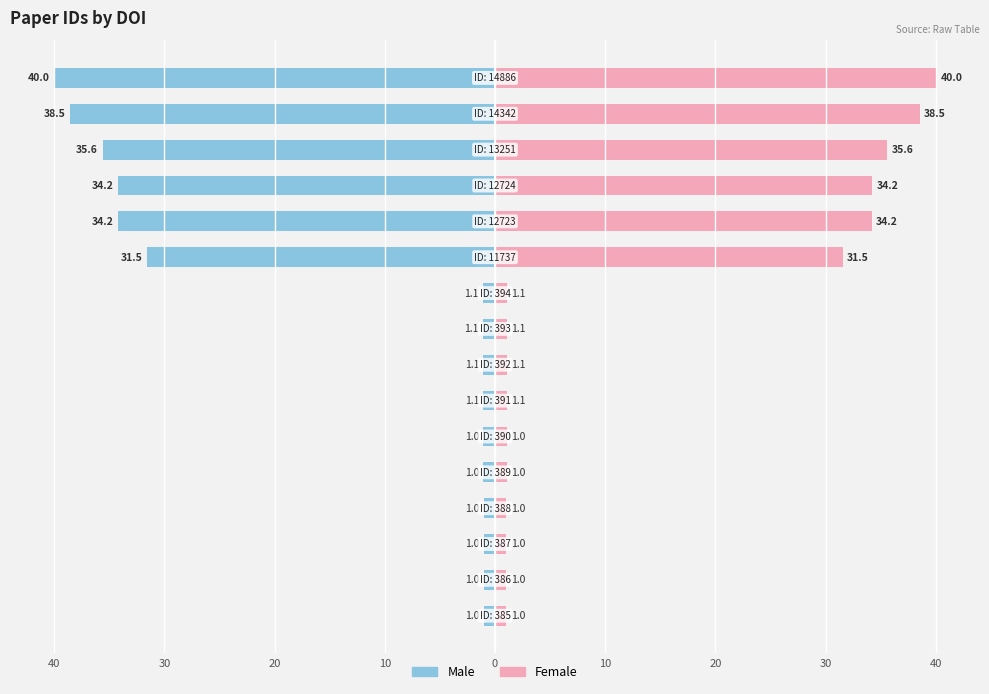

The Female series shows 1.0 at 30. True or false?

True